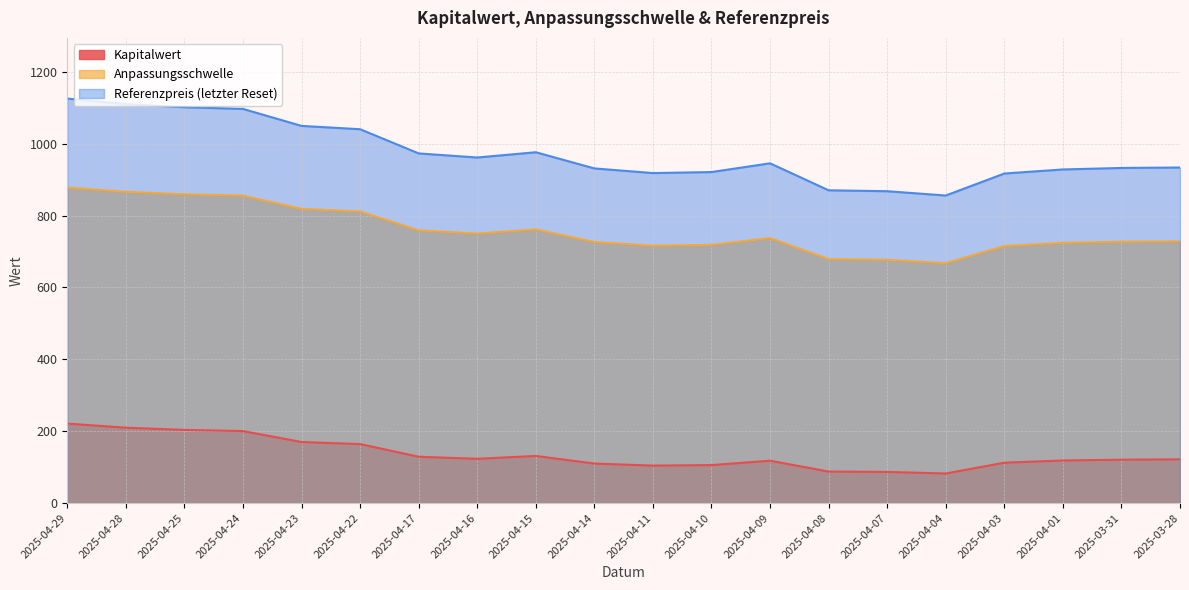

Where is Anpassungsschwelle nearest to the value 772?

2025-04-15